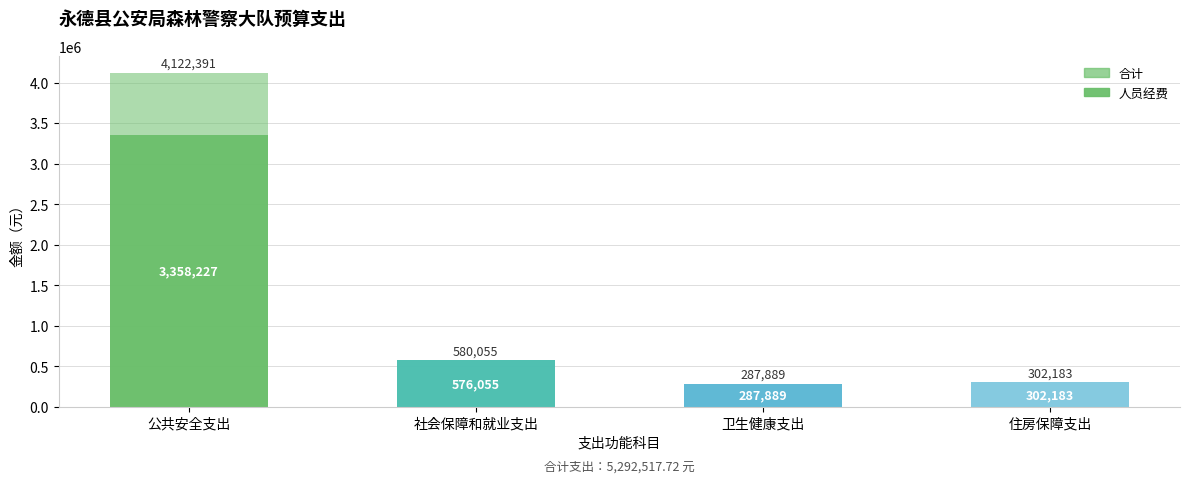

The 人员经费 series shows 287889.0 at 卫生健康支出. True or false?

True